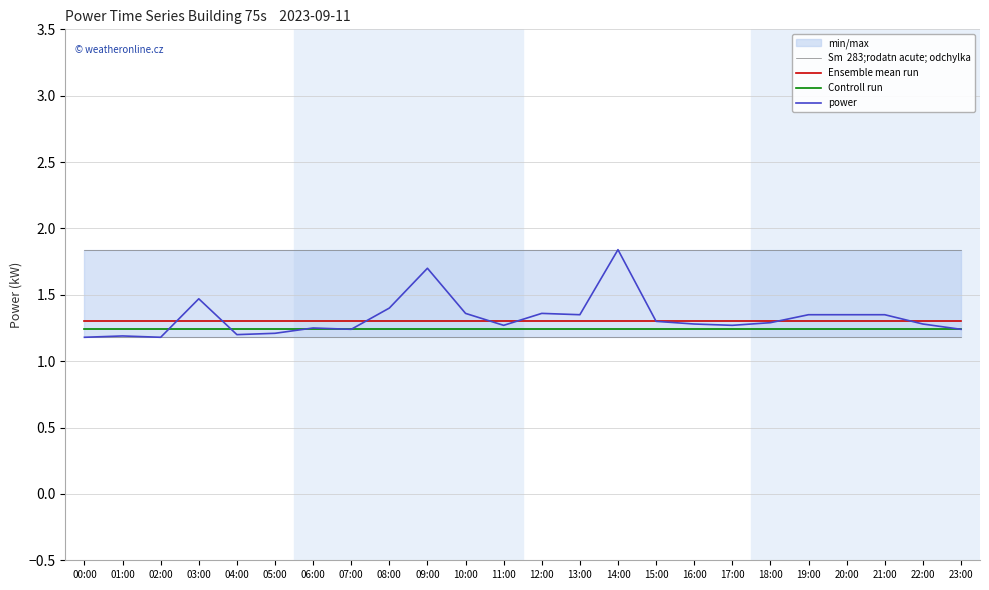

What is the label of the 23rd point from the left?

22:00